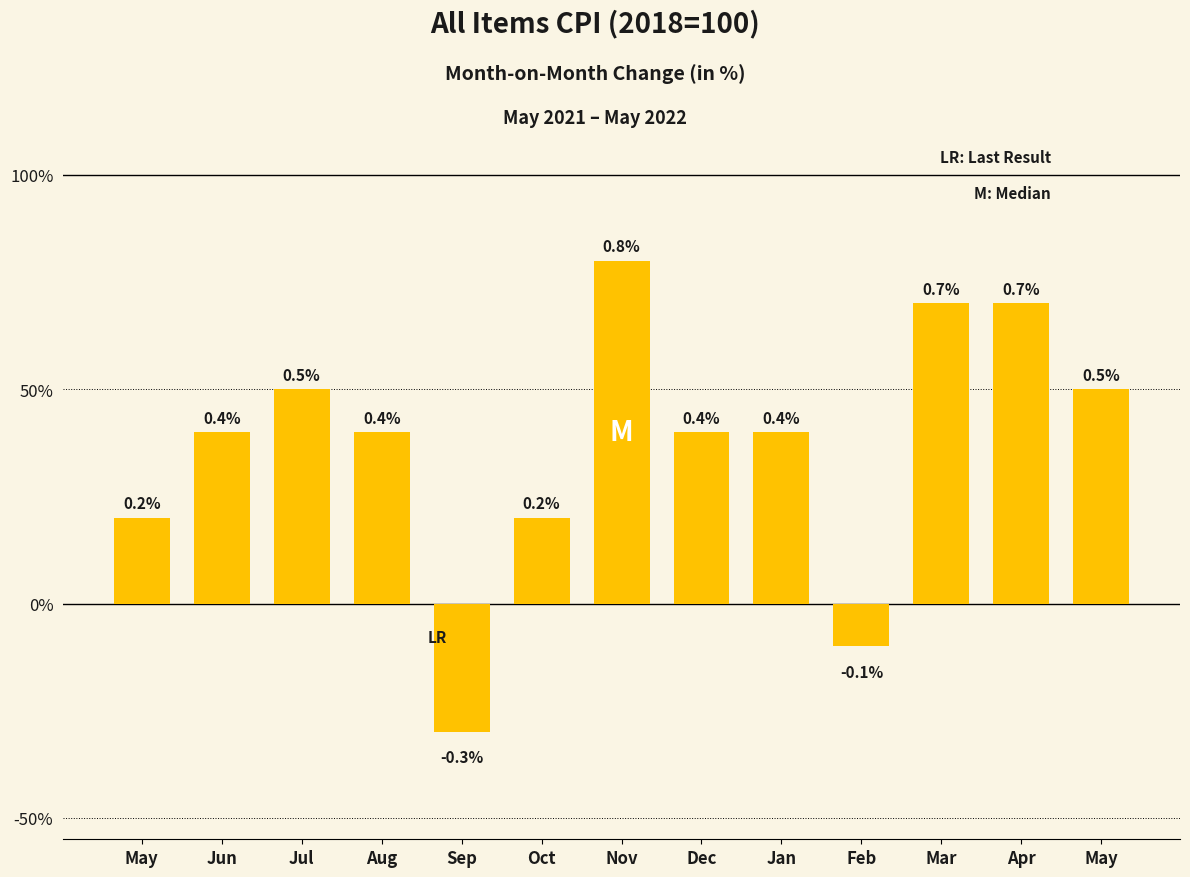

What is the sum of the values at Nov and Feb?

0.7